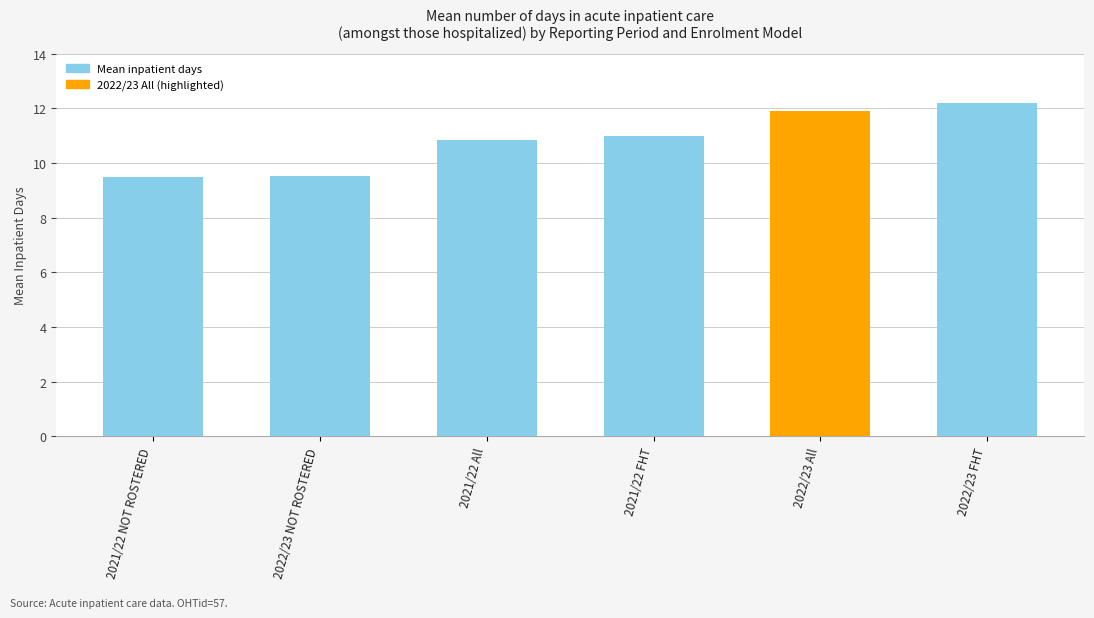

Where does the data first go above 11?

2021/22 FHT